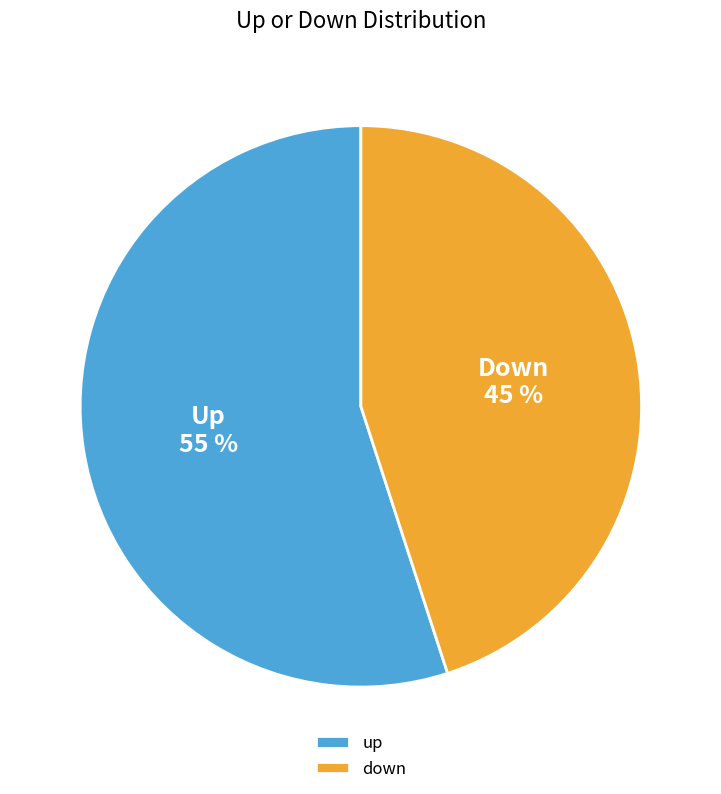

Count the number of slices in the pie.

2